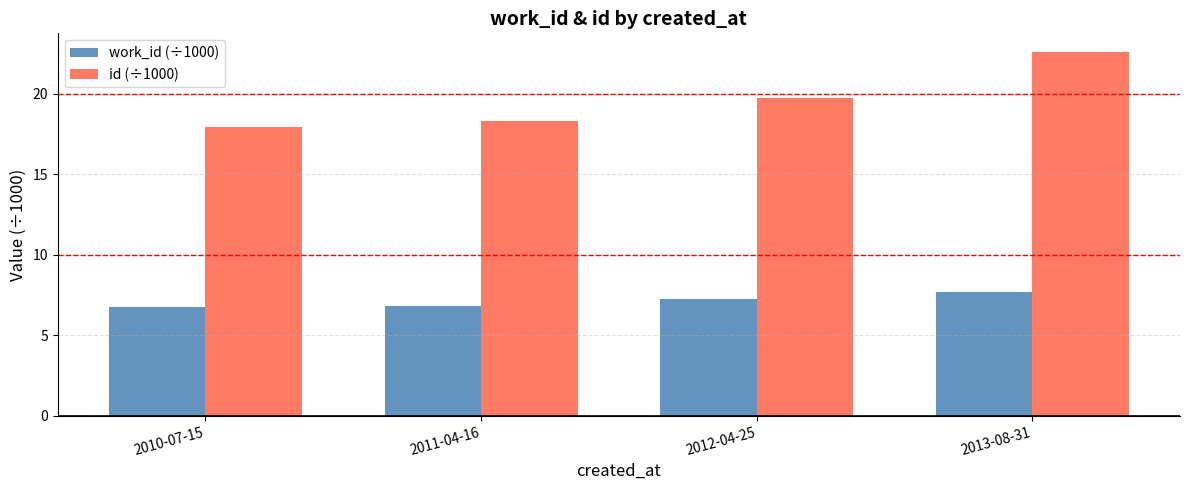

What is the difference between the work_id (÷1000) values at 2010-07-15 and 2011-04-16?

0.1